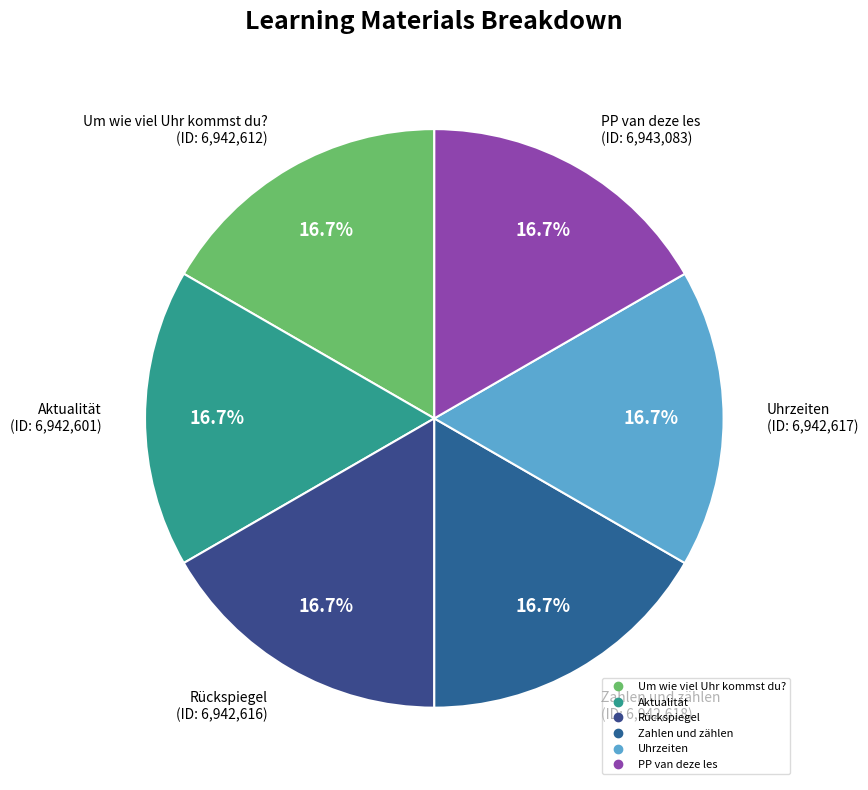

Do Uhrzeiten and Rückspiegel together represent more than half of the pie?

No